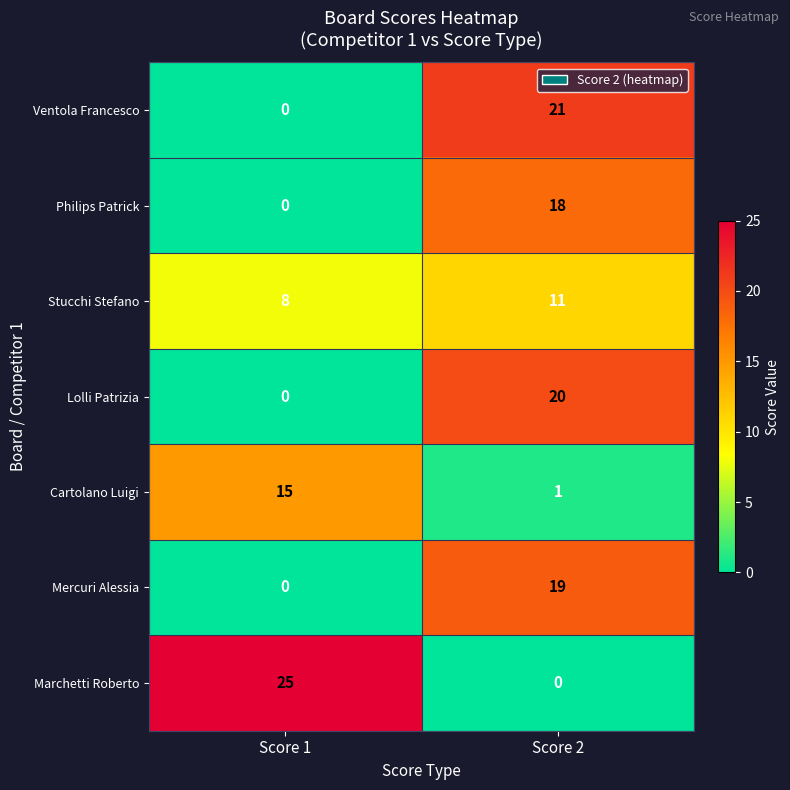

What is the difference between the maximum and minimum values in the Philips Patrick series?

18